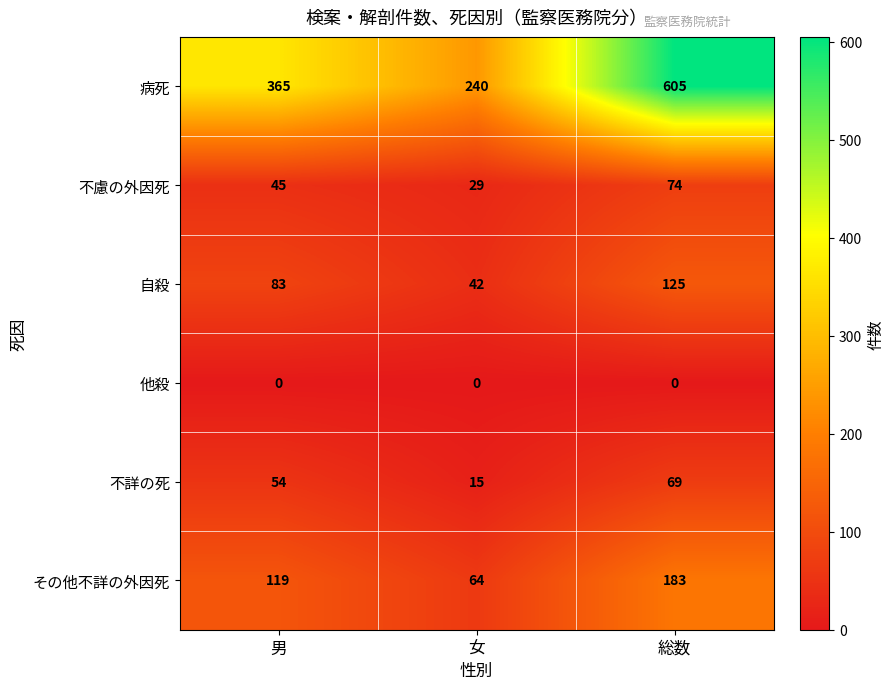

How many 自殺 values are between 42 and 125?

3